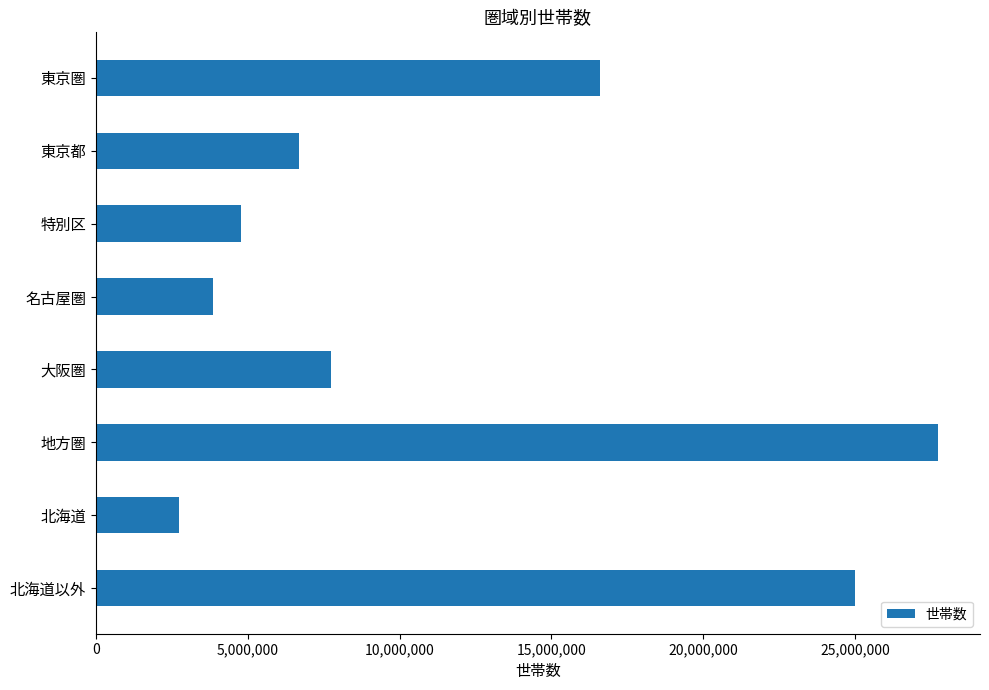

What is the average value?

11893106